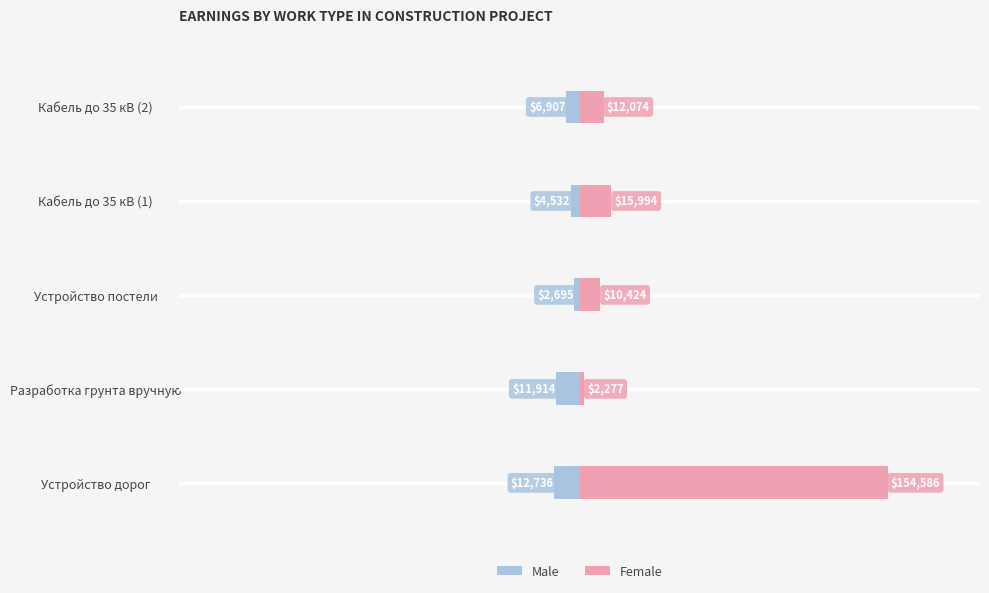

Rank the series by their average value, from highest to lowest.

Female, Male